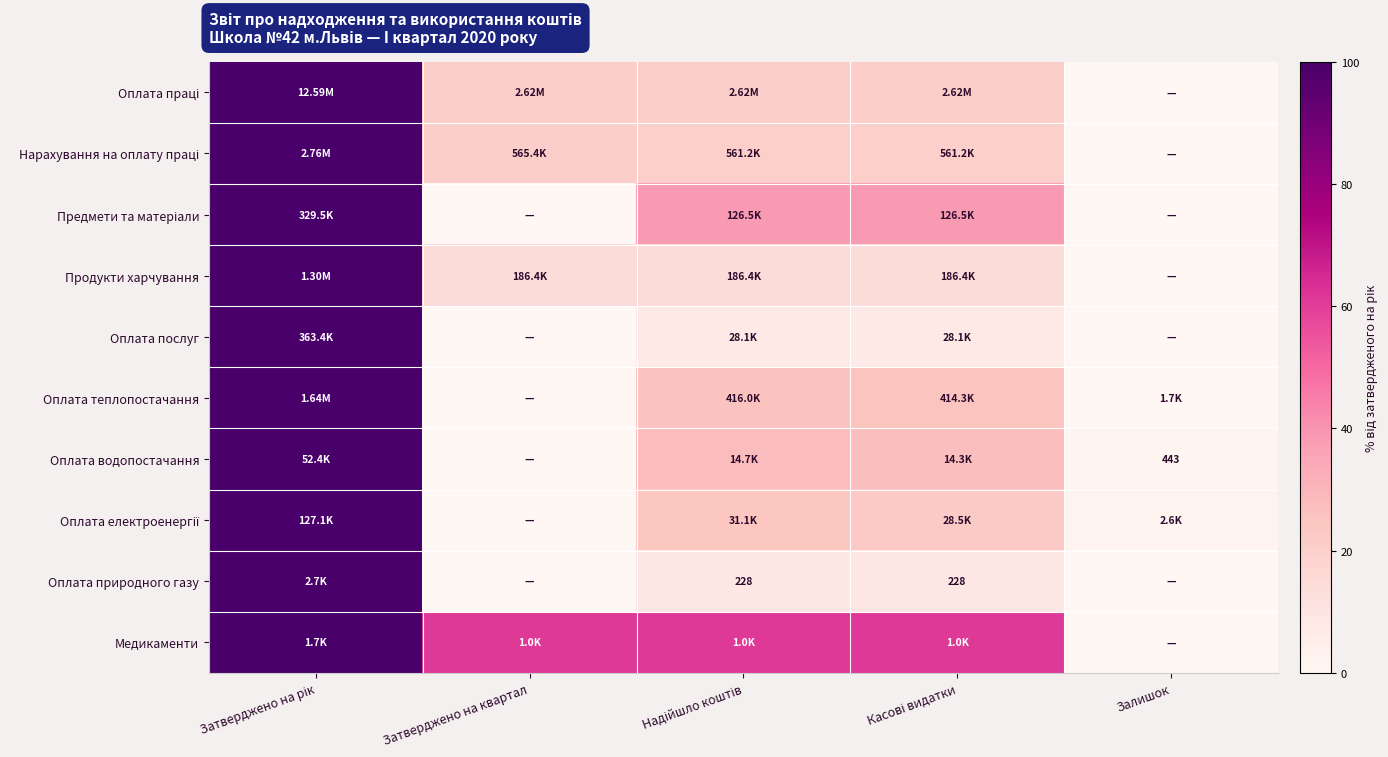

The value of Оплата природного газу at Касові видатки is 8.3. True or false?

True